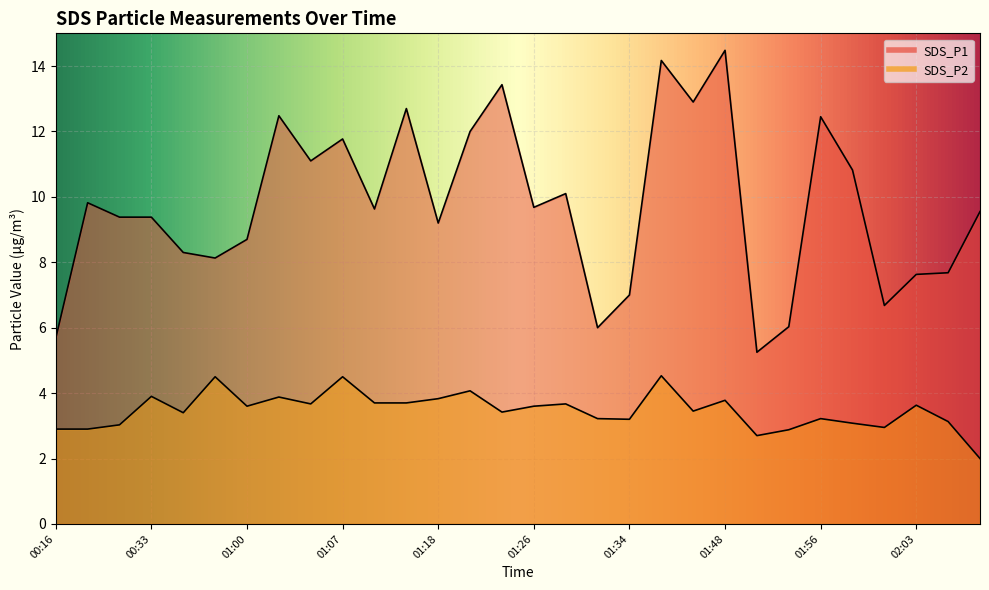

Which series has the largest total across all categories?

SDS_P1